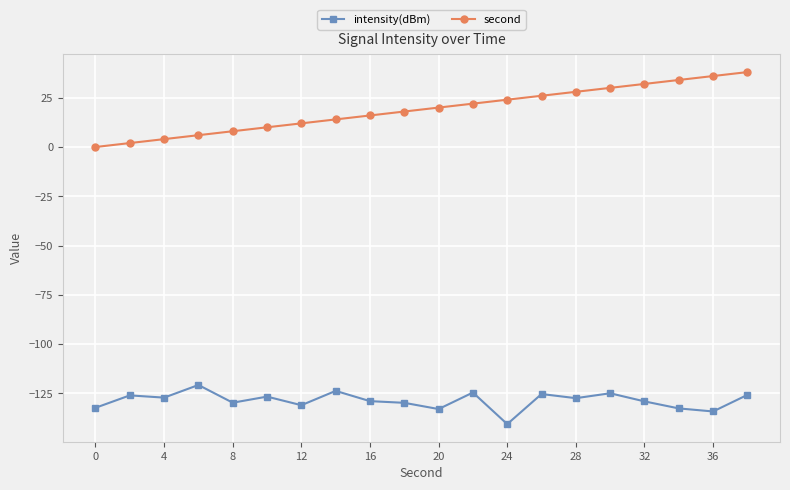

What is the difference between the second highest and minimum values in the intensity(dBm) series?

16.9